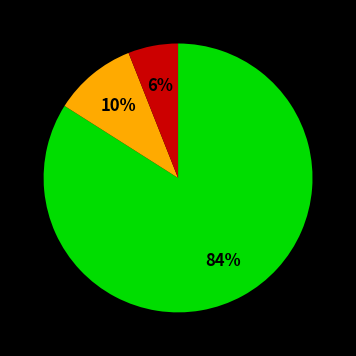

Is there any slice that represents more than half of the pie?

Yes